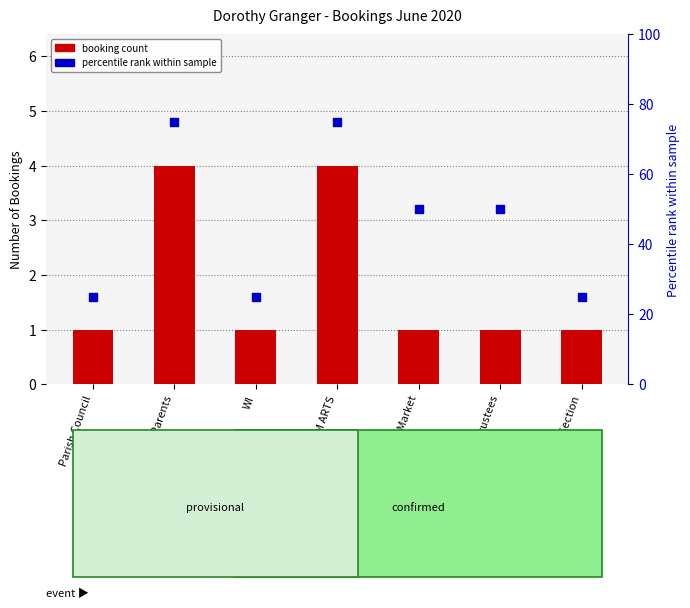

What are all the series names shown in the legend?

booking count, percentile rank within sample